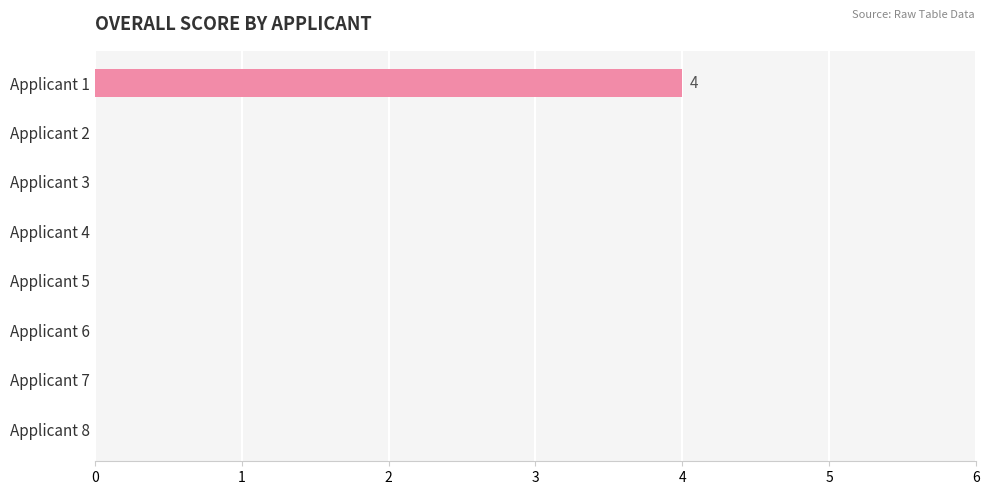

Which label corresponds to the largest value in the chart?

Applicant 1